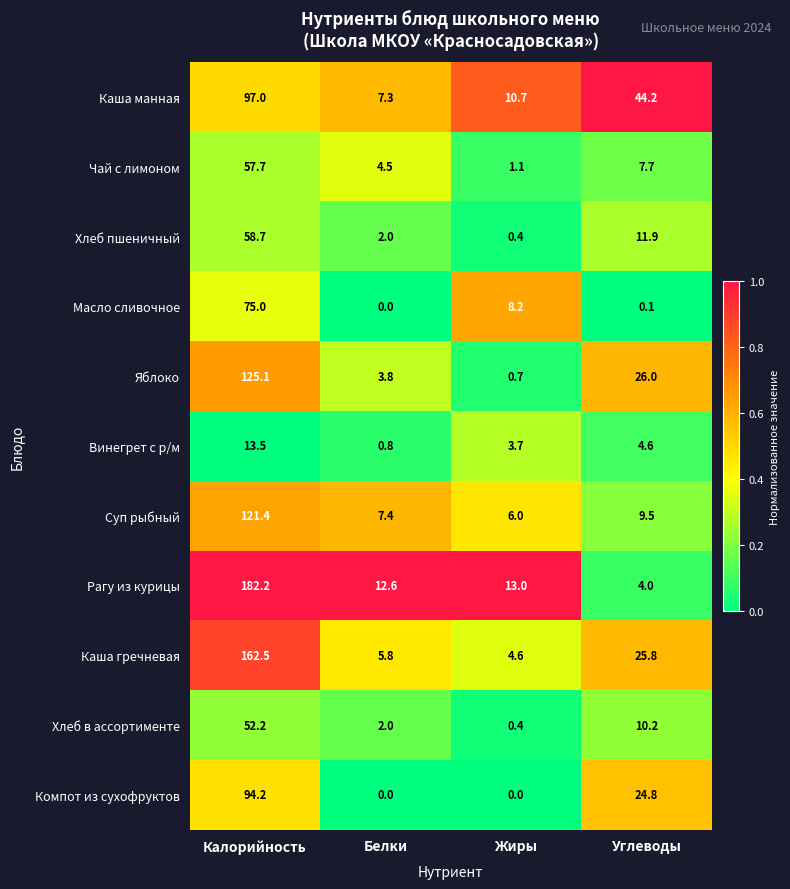

Which series changed the most between Калорийность and Белки?

Рагу из курицы